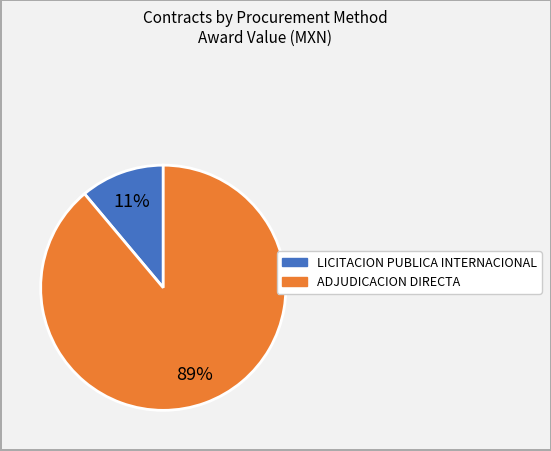

Is there a majority slice in this chart?

Yes